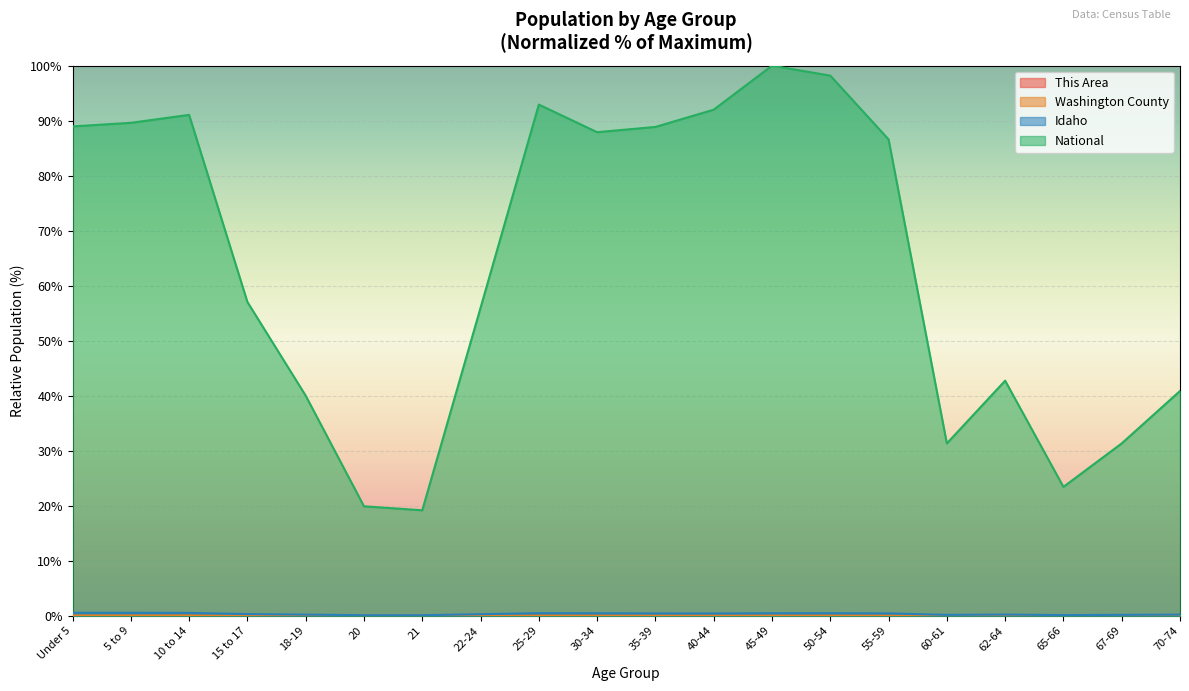

At which category is the sum across all series the highest?

45-49